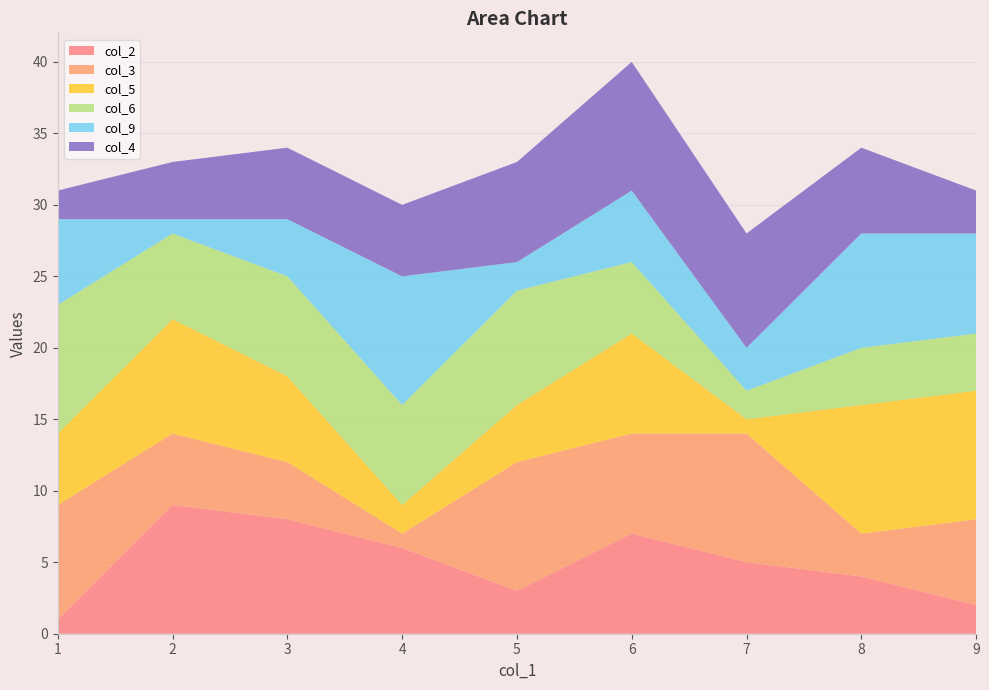

Reading left to right, transcribe all the data shown in this chart.

col_2: 1	9	8	6	3	7	5	4	2
col_3: 8	5	4	1	9	7	9	3	6
col_5: 5	8	6	2	4	7	1	9	9
col_6: 9	6	7	7	8	5	2	4	4
col_9: 6	1	4	9	2	5	3	8	7
col_4: 2	4	5	5	7	9	8	6	3